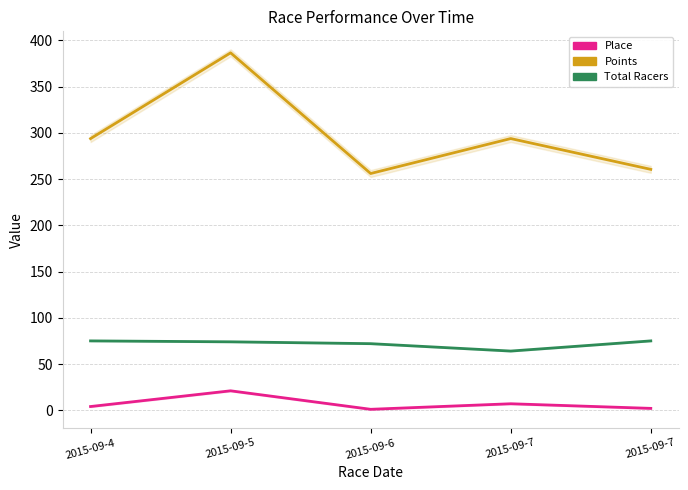

What are all the series names shown in the legend?

Place, Points, Total Racers